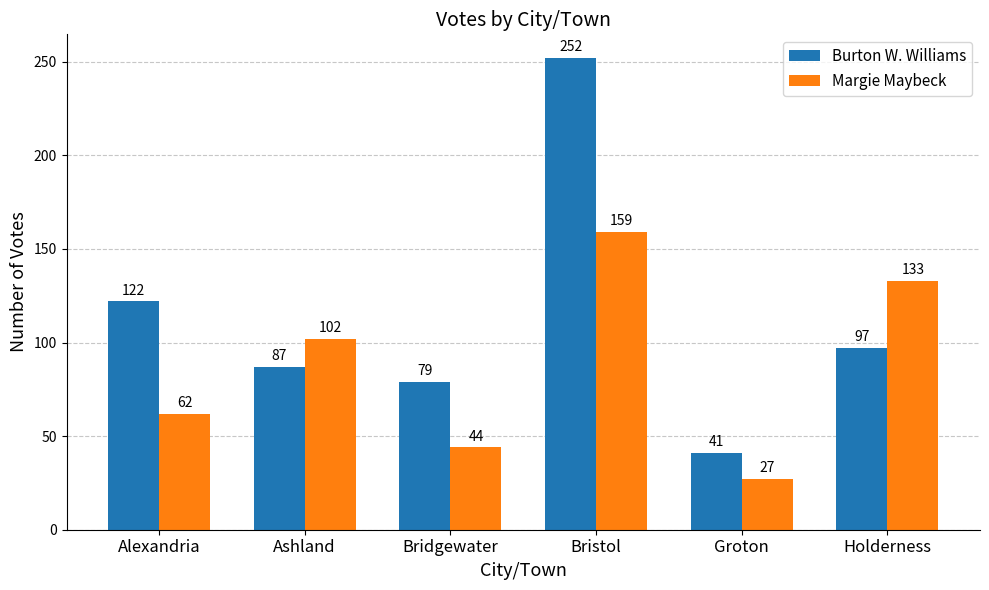

At Bristol, list the series in order from largest to smallest.

Burton W. Williams, Margie Maybeck